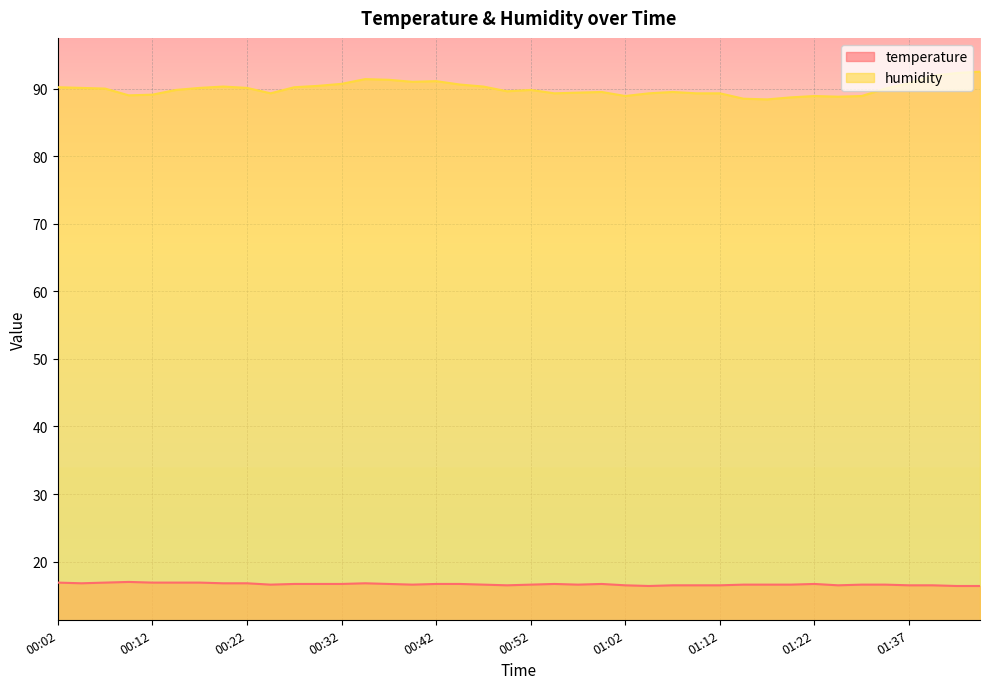

What is the value of the temperature point at the 5th from the left?

16.9